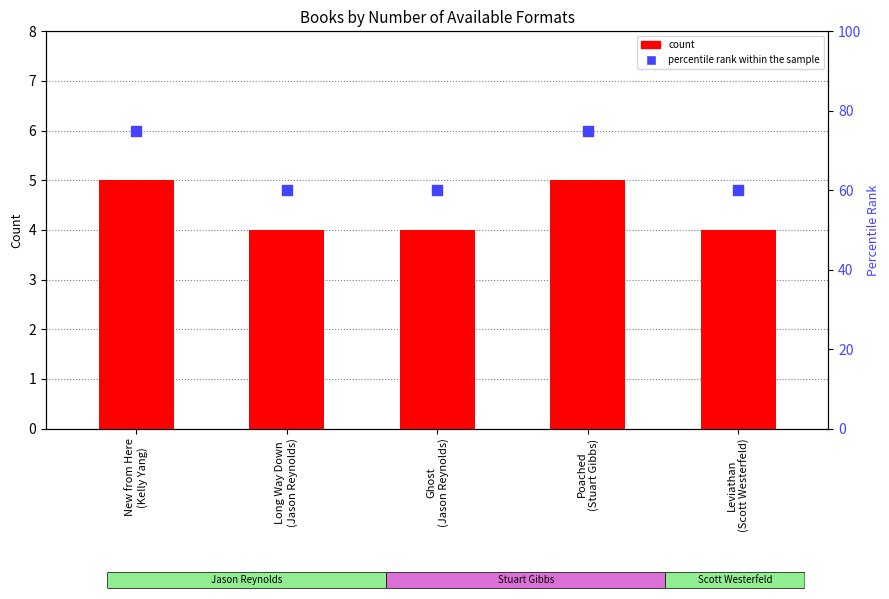

Which series has the largest total across all categories?

percentile rank within the sample